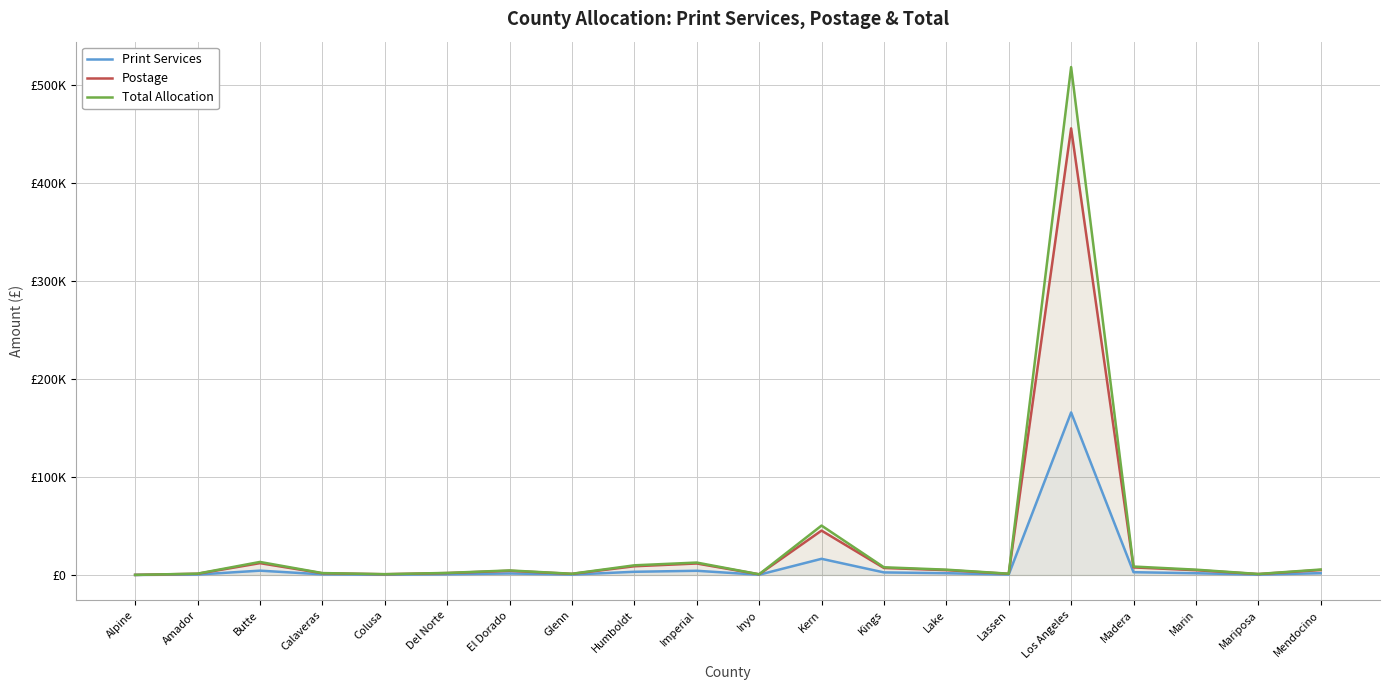

At which category does Print Services reach its first local peak?

Butte